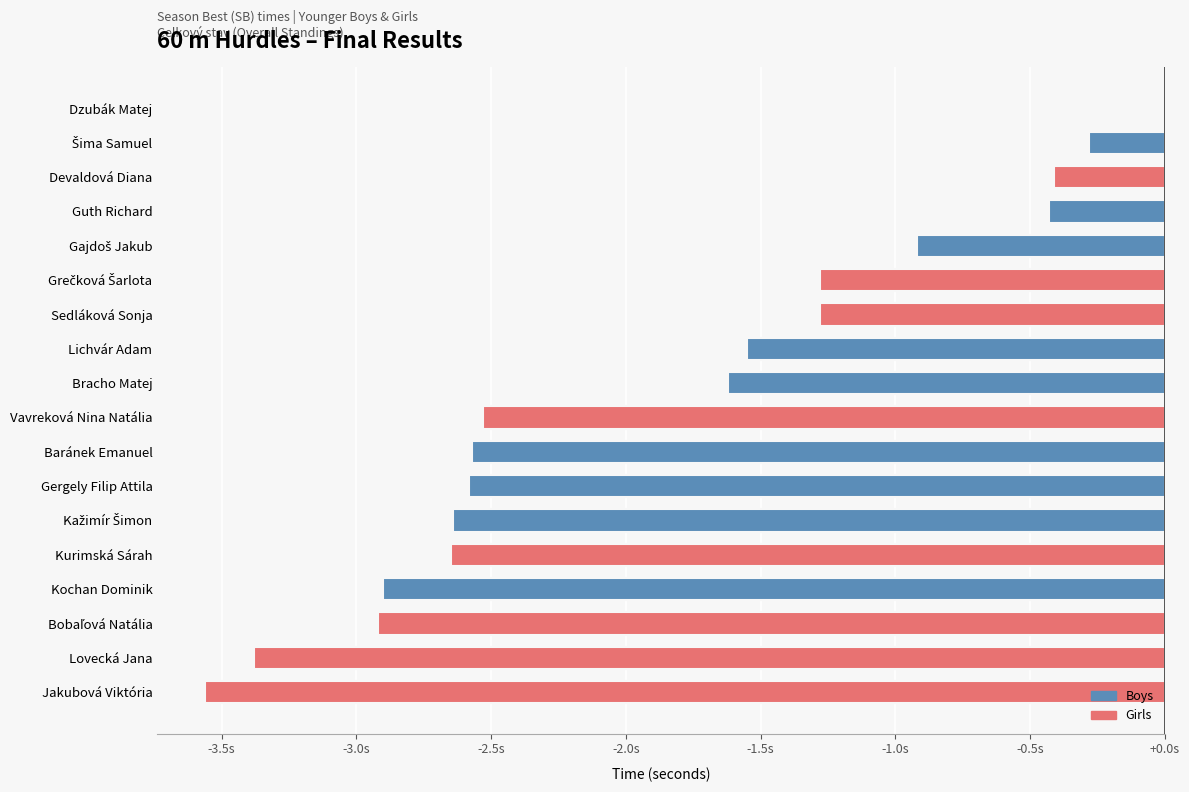

True or false: the data shows 20.4 at Sedláková Sonja.

False